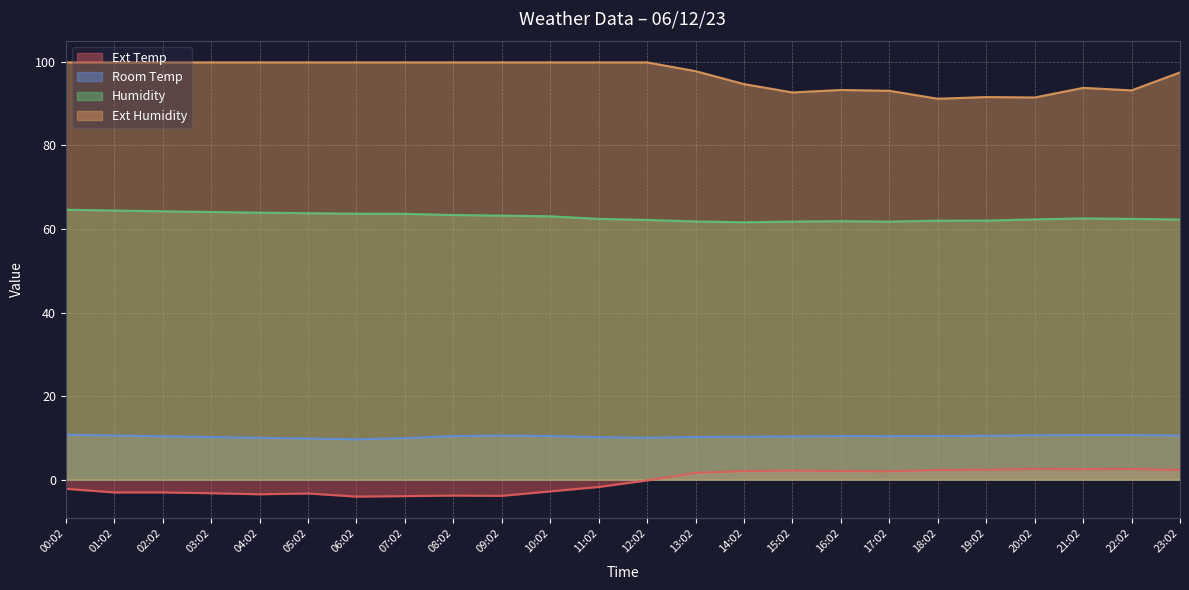

The Humidity series shows 62.4 at 22:02. True or false?

True